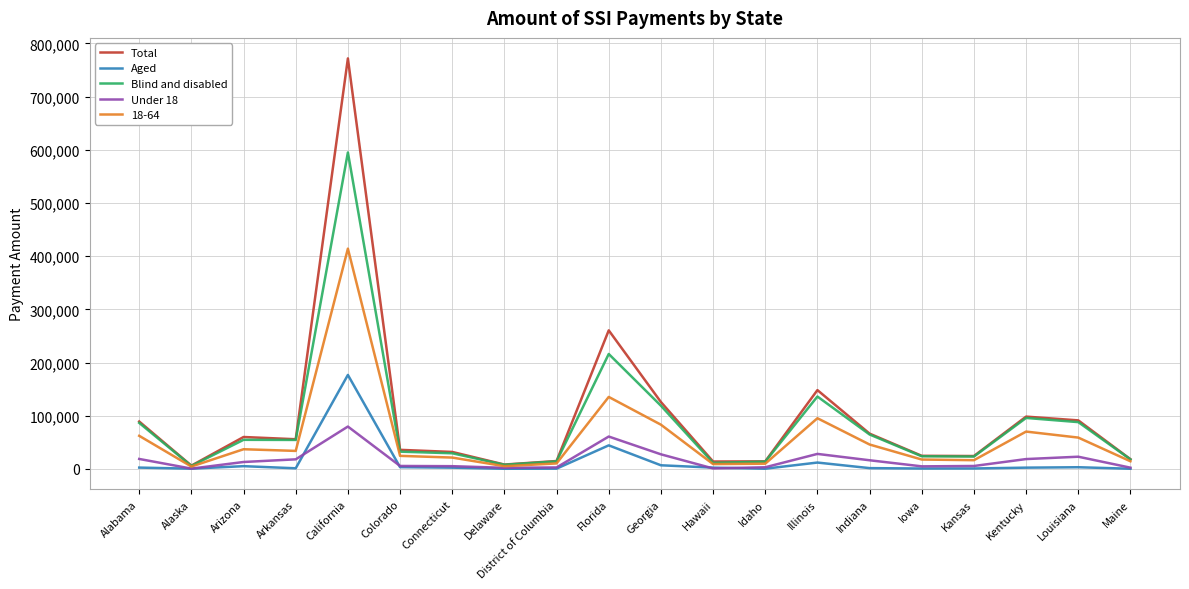

What value does the Aged series have at Florida, to the nearest 10?

44410